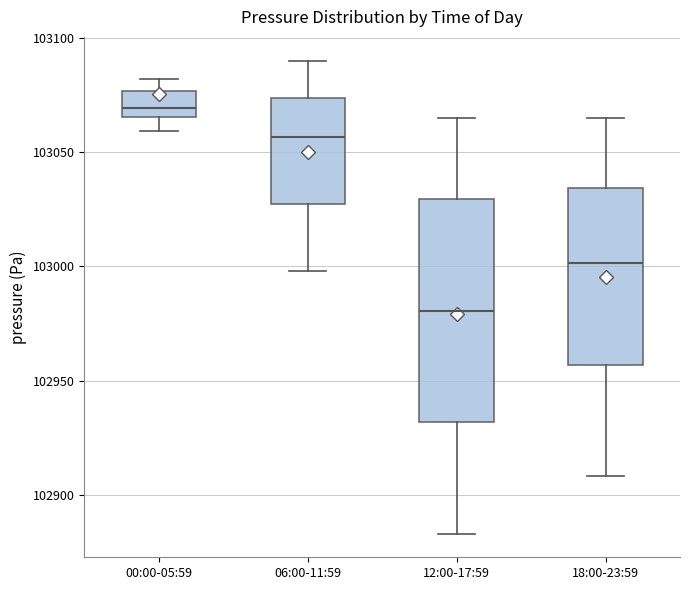

Reading left to right, transcribe this box plot: for each box, give where its median line is, the range the box spans, and where its two whiskers end, as read against the y-axis. The values are not printed on the chart, so give them approximately, as read against the axis.

00:00-05:59: median 103070, box 103065 to 103075, whiskers 103060 to 103080
06:00-11:59: median 103055, box 103025 to 103075, whiskers 103000 to 103090
12:00-17:59: median 102980, box 102930 to 103030, whiskers 102885 to 103065
18:00-23:59: median 103000, box 102955 to 103035, whiskers 102910 to 103065